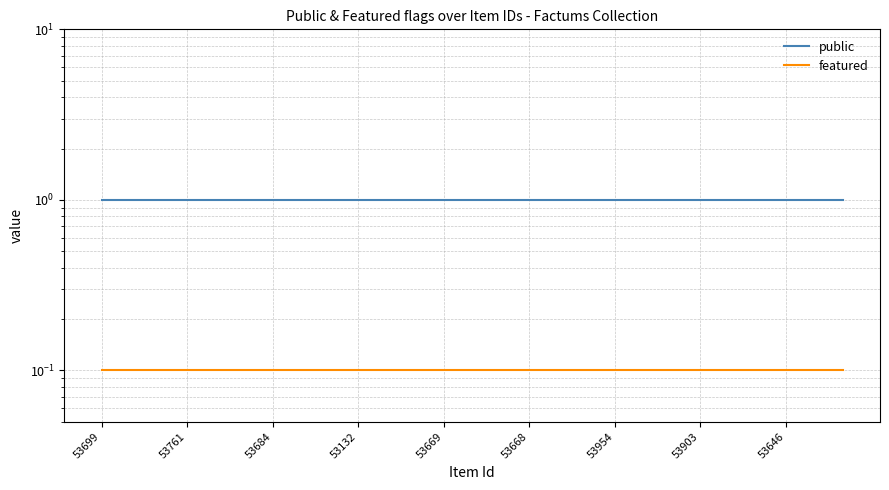

What is the value of the featured point at the 14th from the left?

0.1